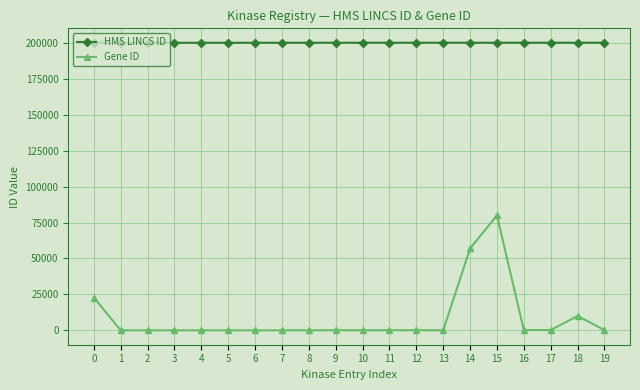

The Gene ID series shows 2067 at 18. True or false?

False